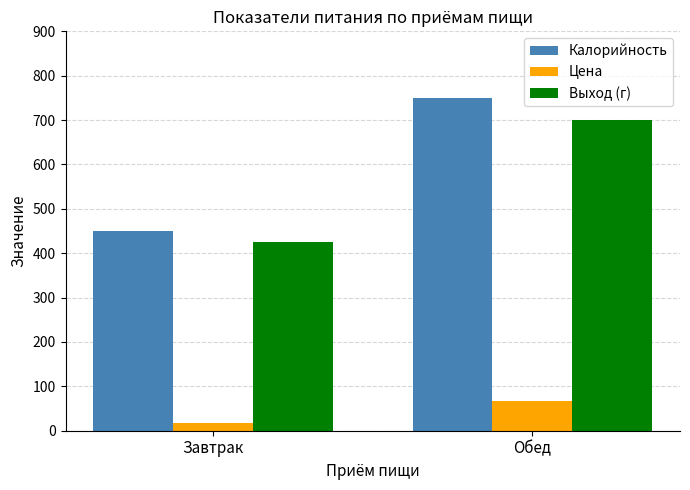

The Выход (г) series shows 725.2 at Завтрак. True or false?

False